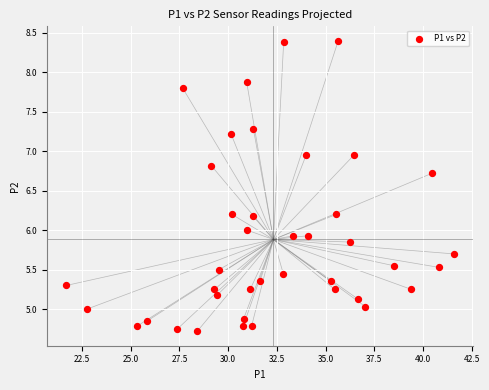

What is the range of X values (max minus min)?

19.9